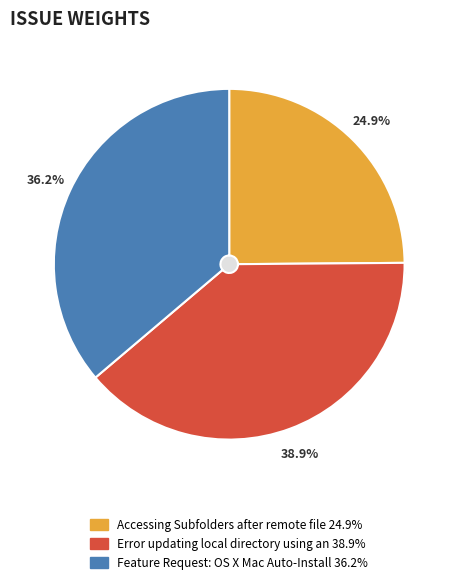

What is the smallest slice in the pie chart?

Accessing Subfolders after remote file